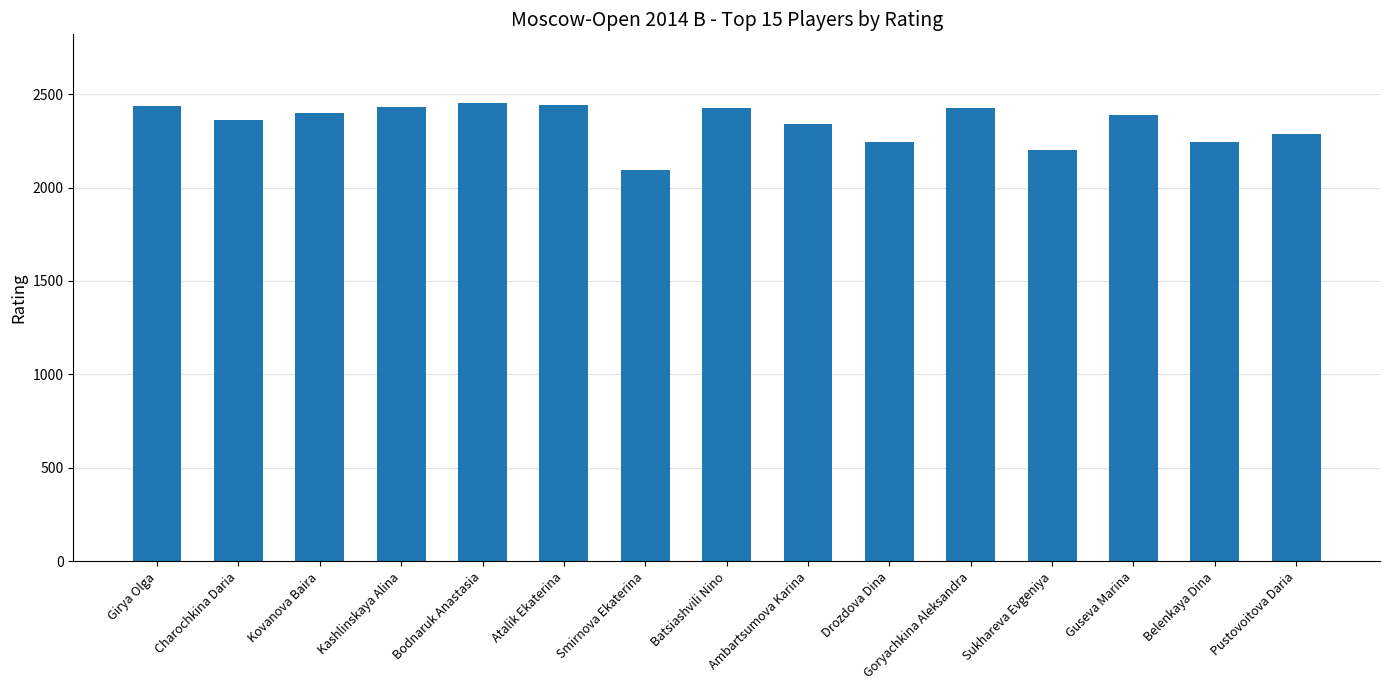

Approximately how many times larger is the value at Atalik Ekaterina compared to Charochkina Daria?

1.0